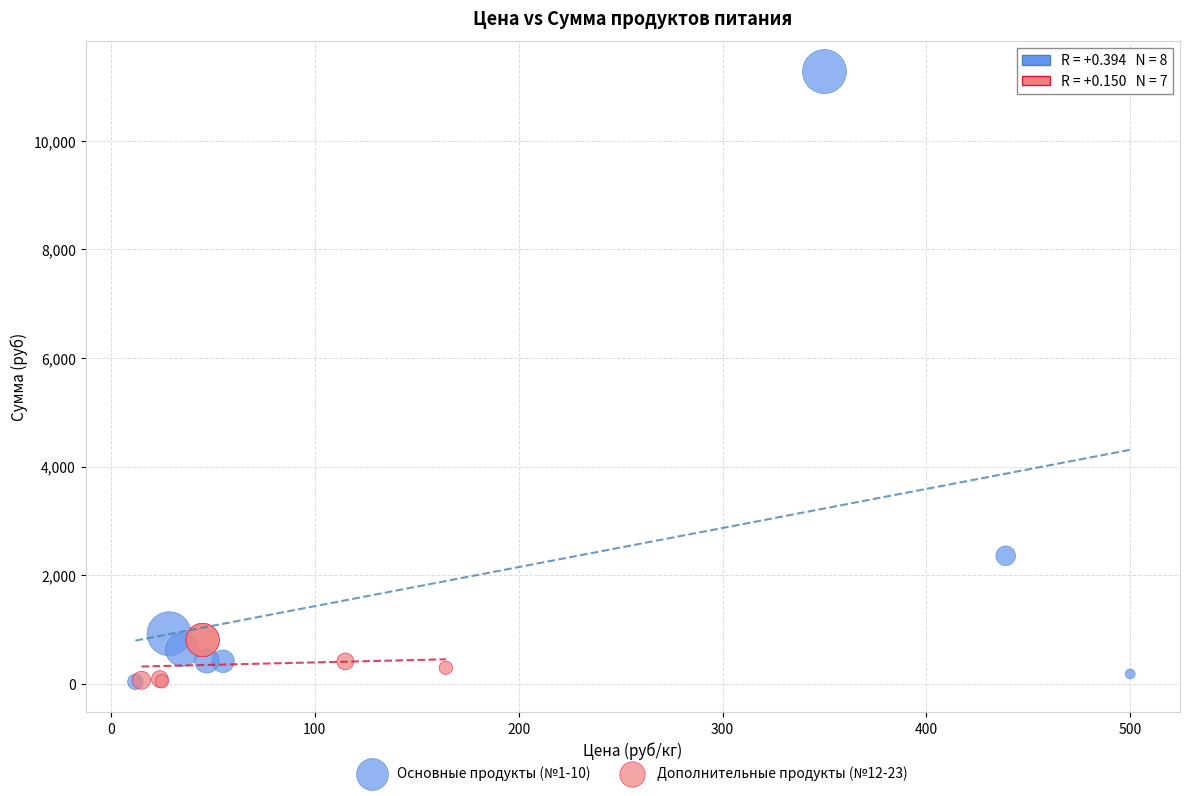

What are all the series names shown in the legend?

Основные продукты (№1-10), Дополнительные продукты (№12-23)